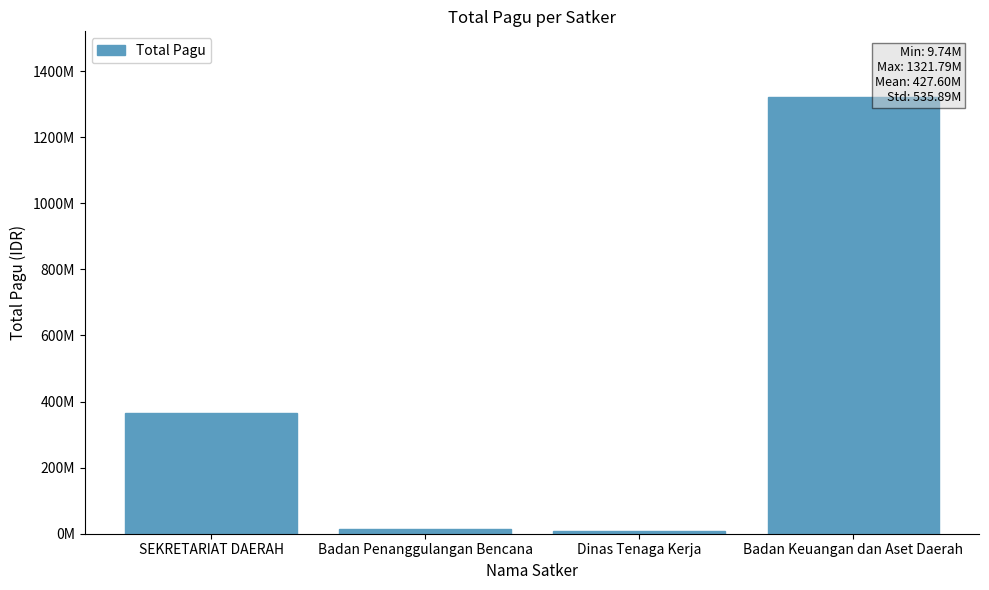

How many categories are shown in the chart?

4